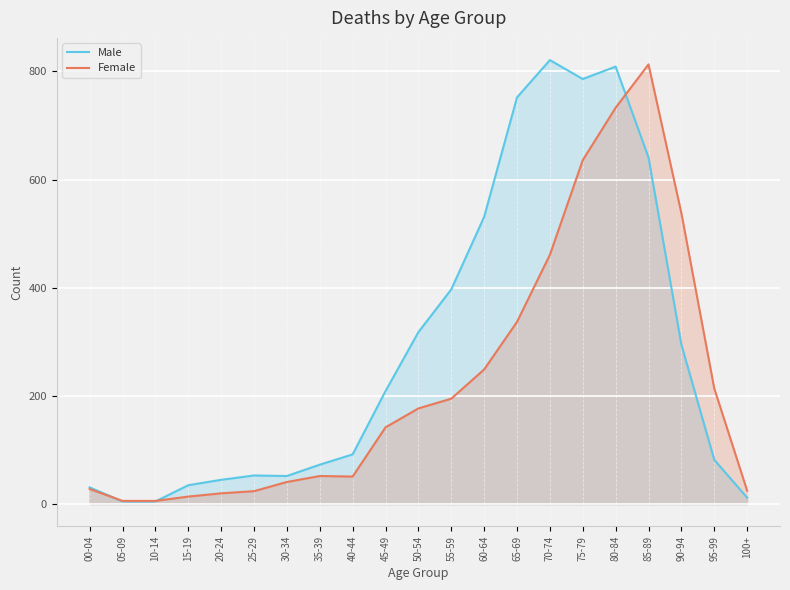

Reading left to right, list all the values displayed in this chart.

Male: 31	5	5	35	45	53	52	73	92	209	318	397	531	752	821	786	809	641	295	82	12
Female: 28	6	6	14	20	24	41	52	51	142	177	195	249	337	461	636	733	813	538	214	25